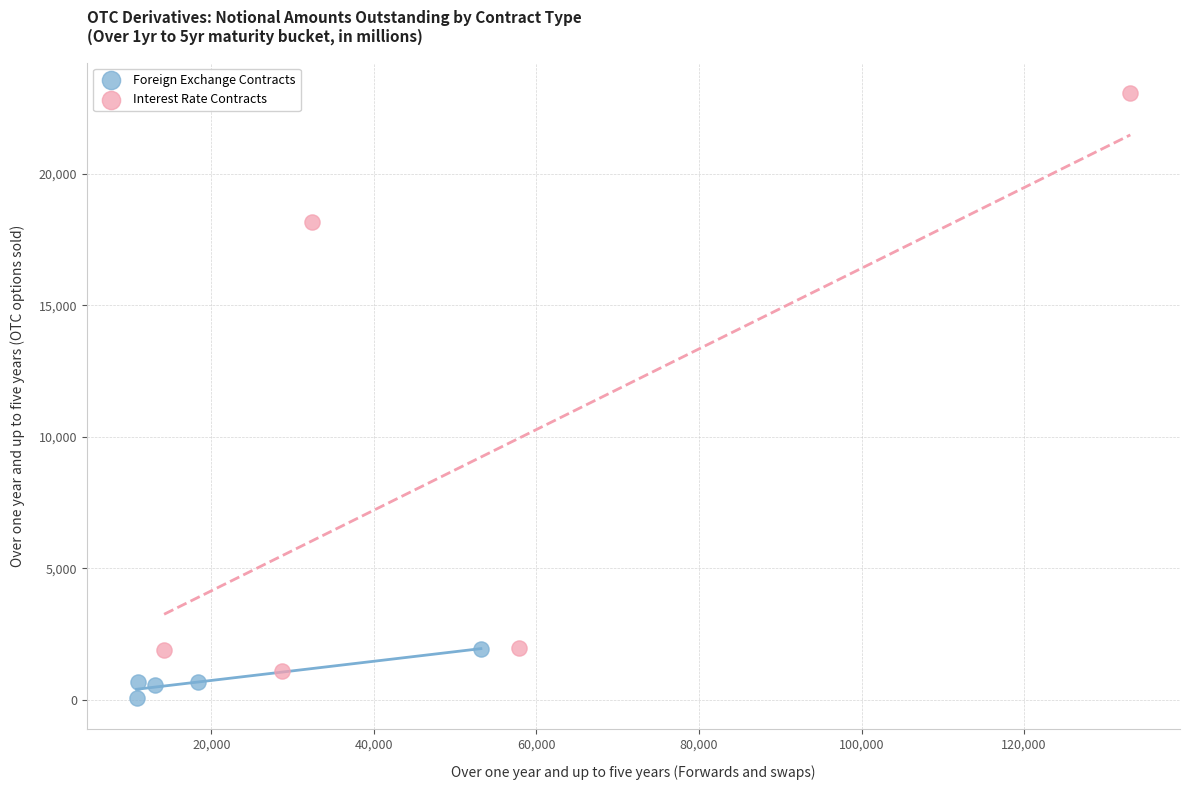

Which series reaches the minimum Y coordinate?

Foreign Exchange Contracts